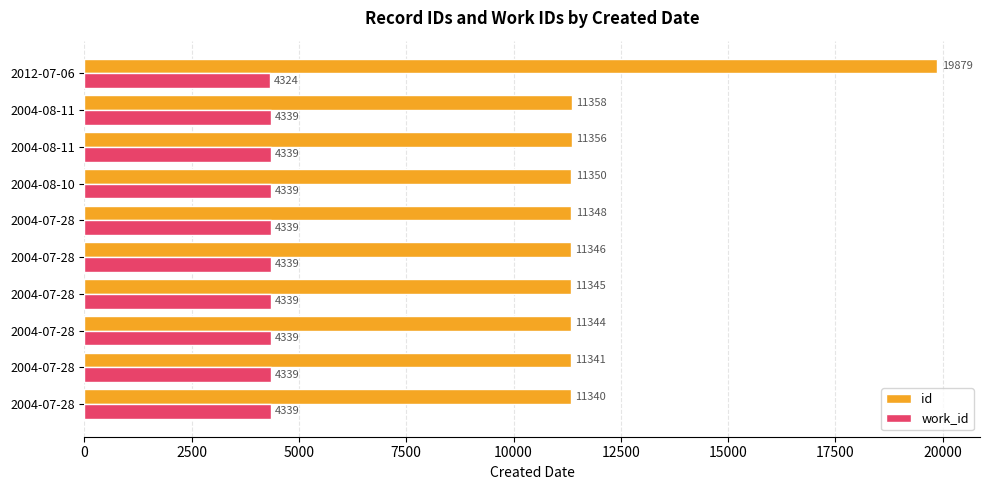

What is the sum of all work_id values?

43375